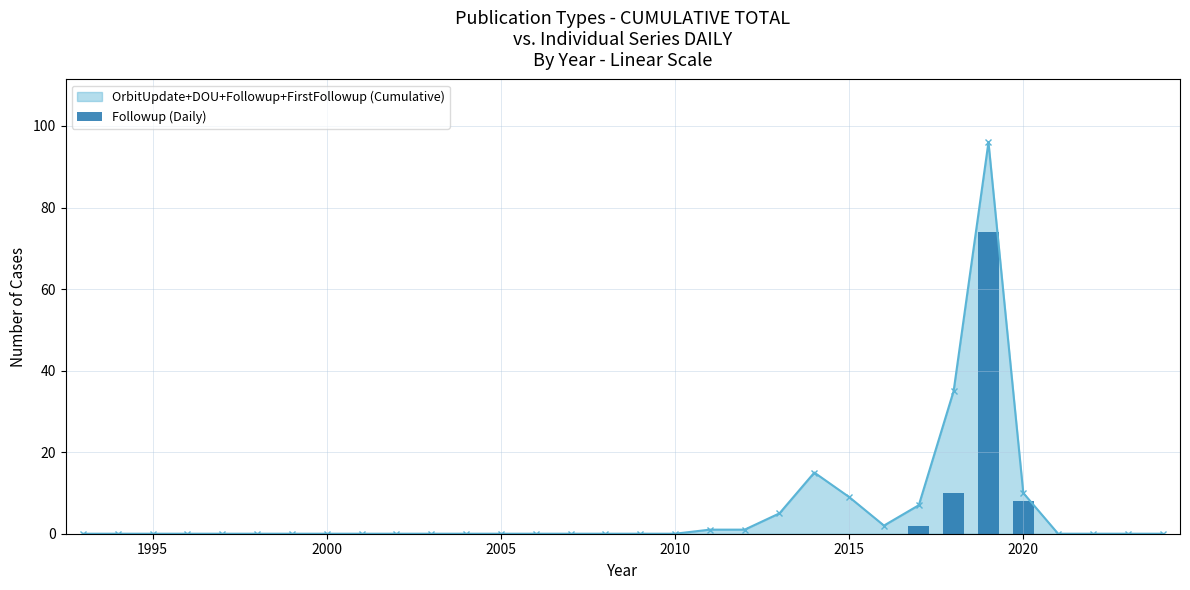

The value of OrbitUpdate+DOU+Followup+FirstFollowup (Cumulative) at 2010 is -55. True or false?

False